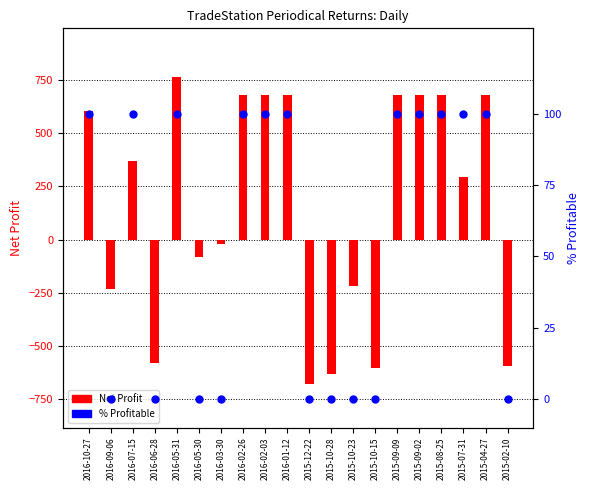

What are all the series names shown in the legend?

Net Profit, % Profitable